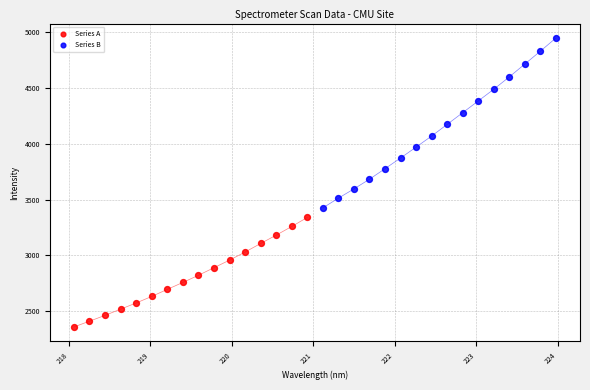

Which series has the largest Y range (max minus min)?

Series B